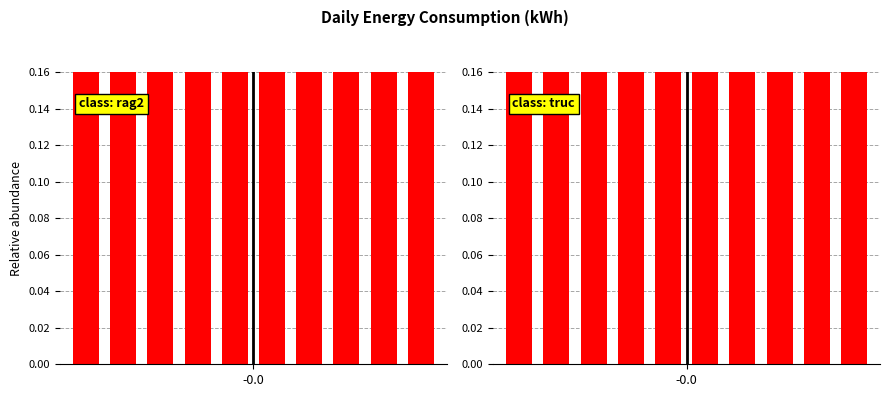

Is it true that the value at 6 is 0.6?

False